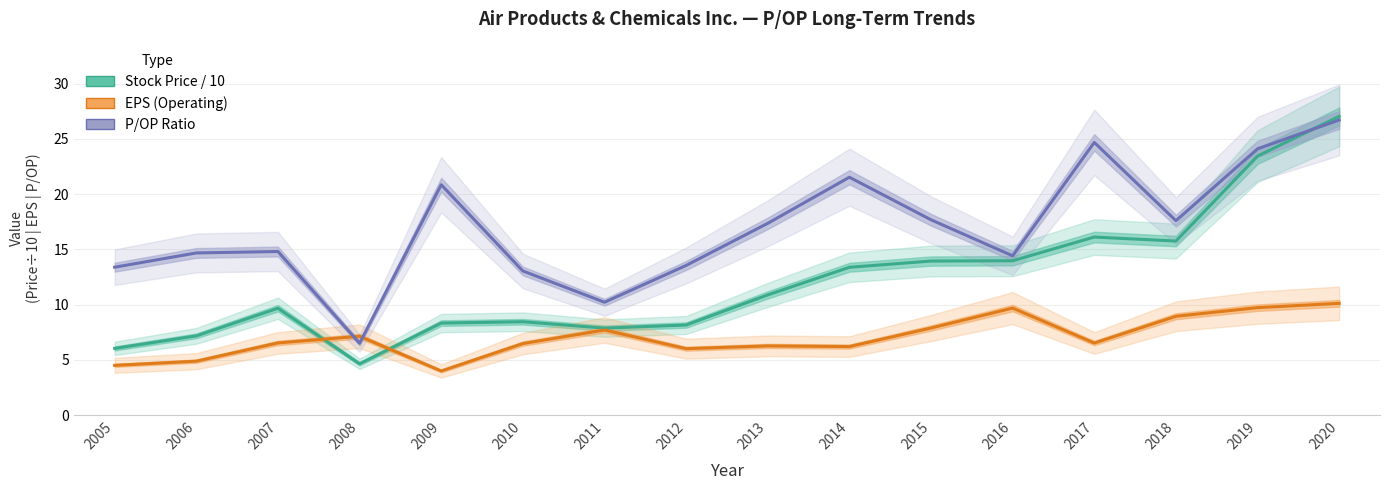

What are all the series names shown in the legend?

Stock Price / 10, EPS (Operating), P/OP Ratio